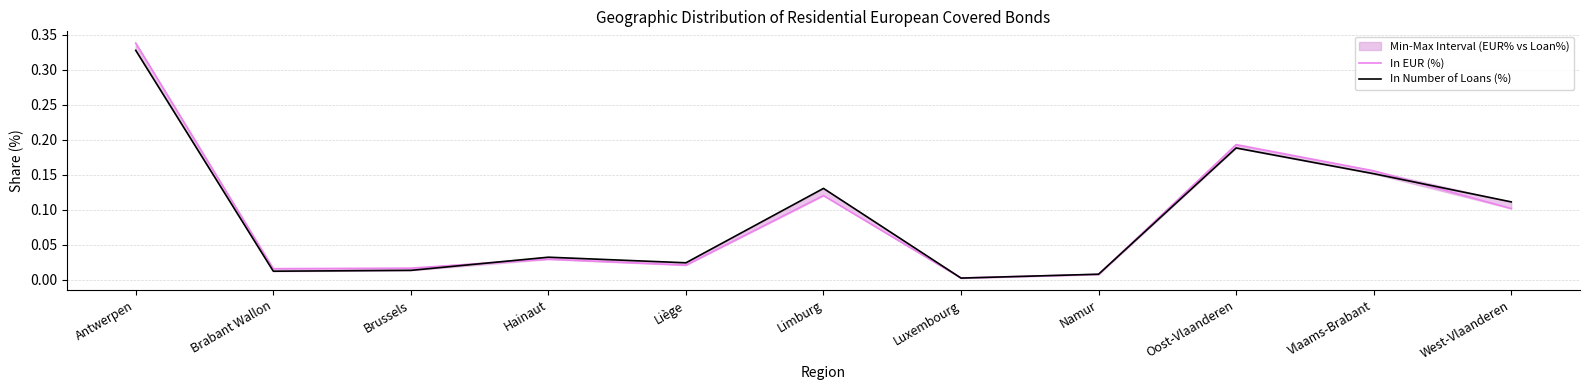

What is the label of the 11th point from the right?

Antwerpen